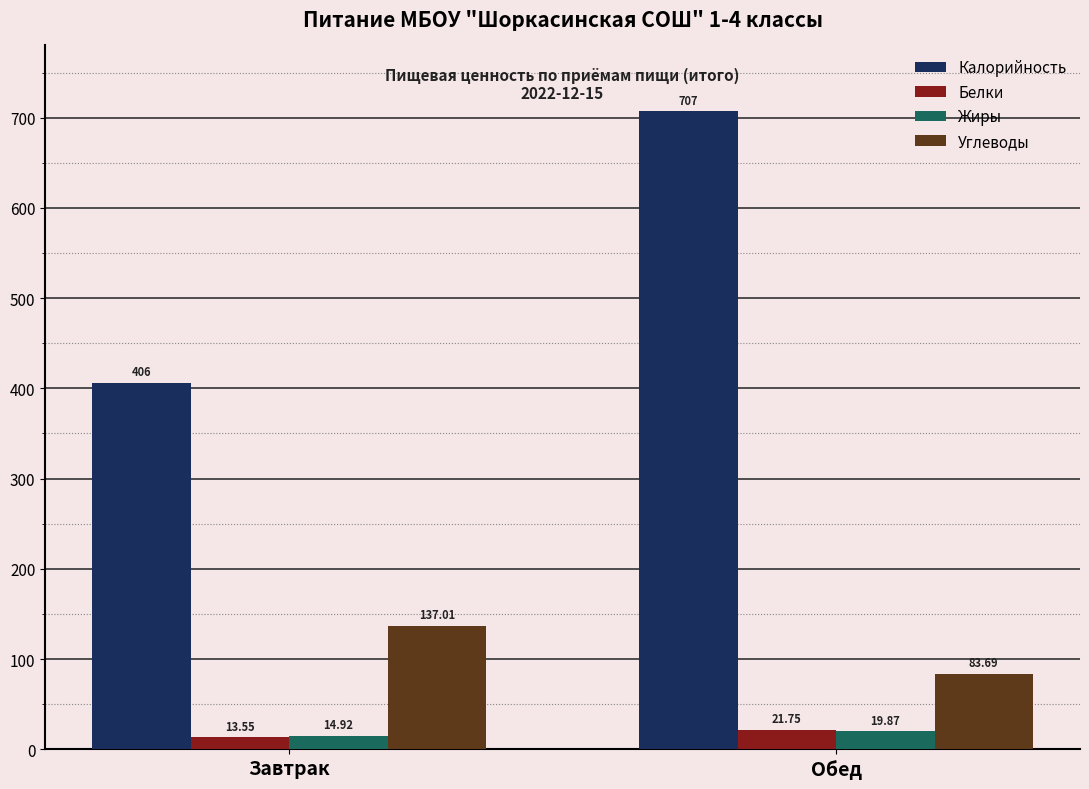

Reading right to left, what are all the values shown in this chart?

Калорийность: 707.0	406.0
Белки: 21.8	13.6
Жиры: 19.9	14.9
Углеводы: 83.7	137.0